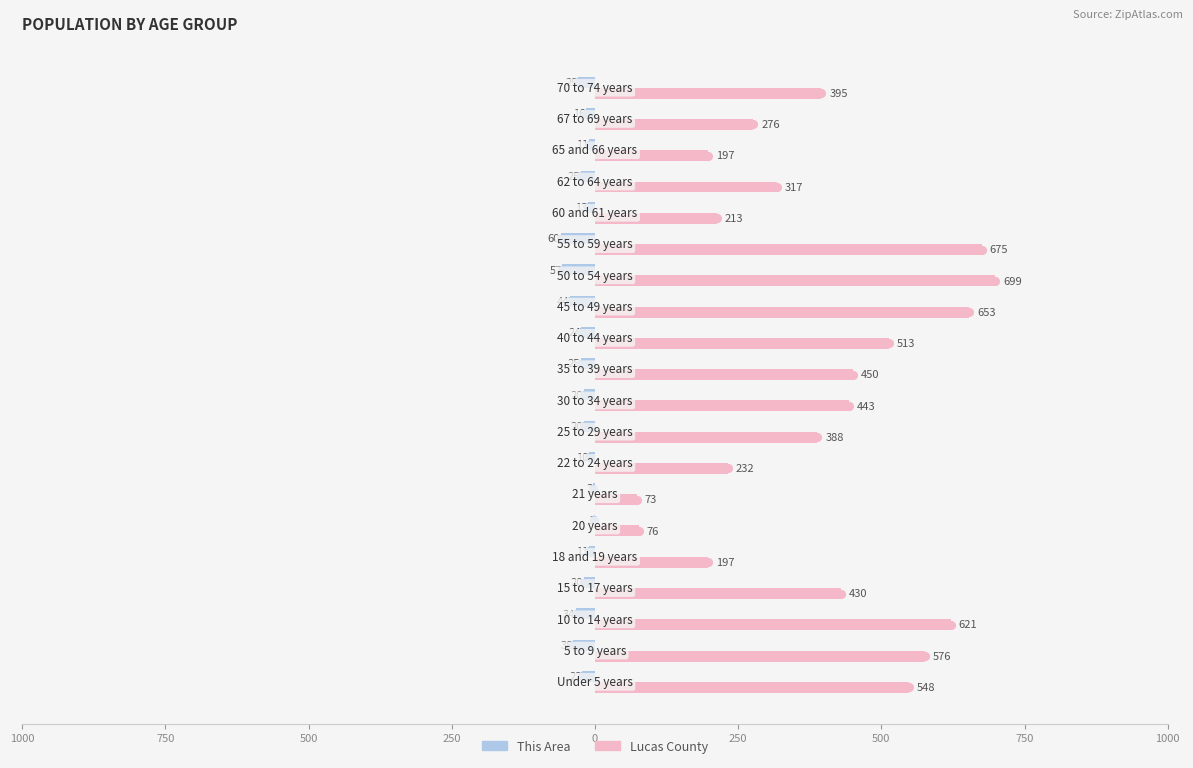

How many series are shown in this chart?

2